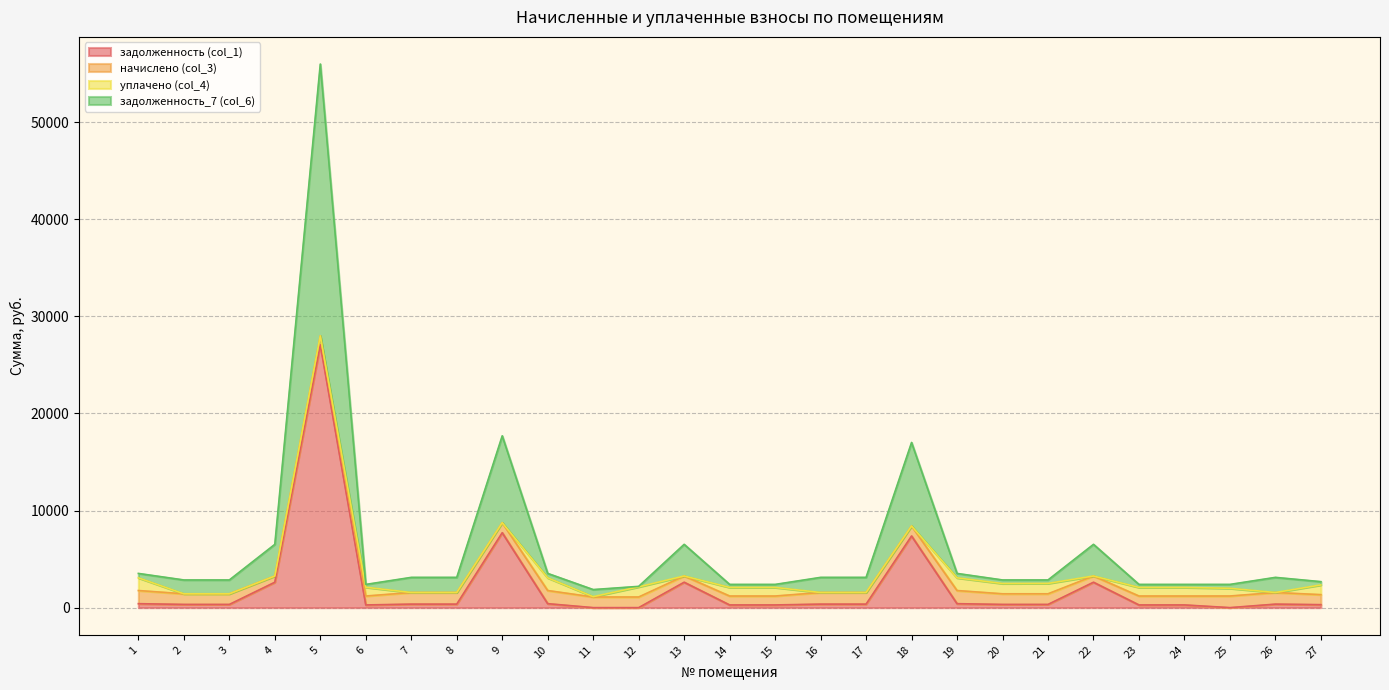

Between 7 and 21, which is larger?

7